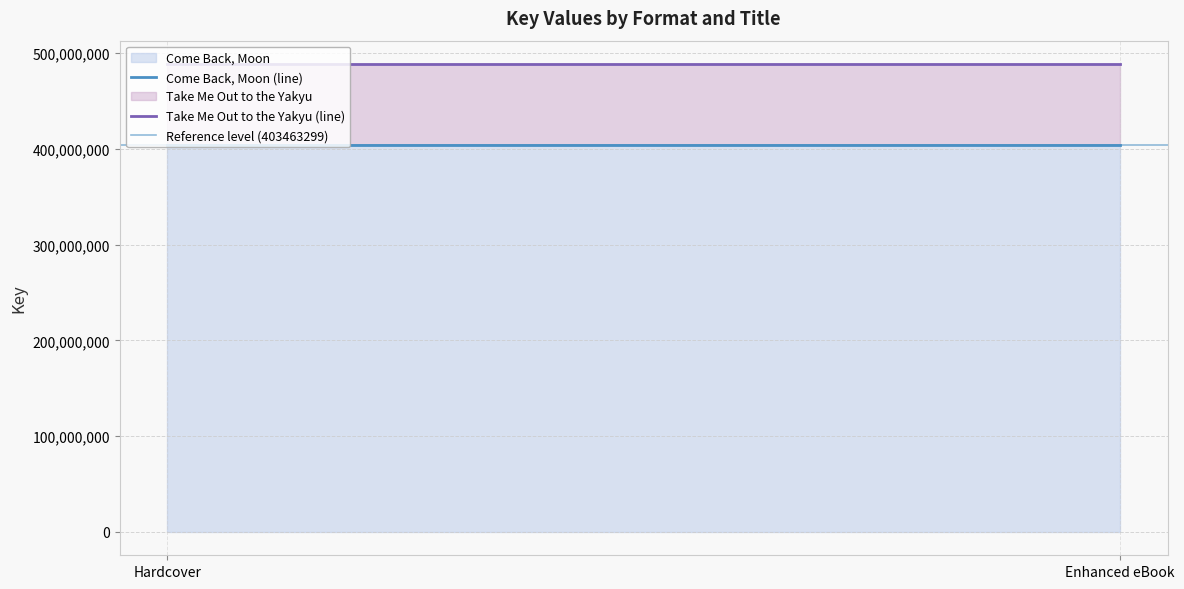

Reading left to right, transcribe all the data shown in this chart.

Come Back, Moon (line): Hardcover=403463299	Enhanced eBook=403463299
Take Me Out to the Yakyu (line): Hardcover=488458758	Enhanced eBook=488458758
Reference level (403463299): Hardcover=403463299	Enhanced eBook=403463299